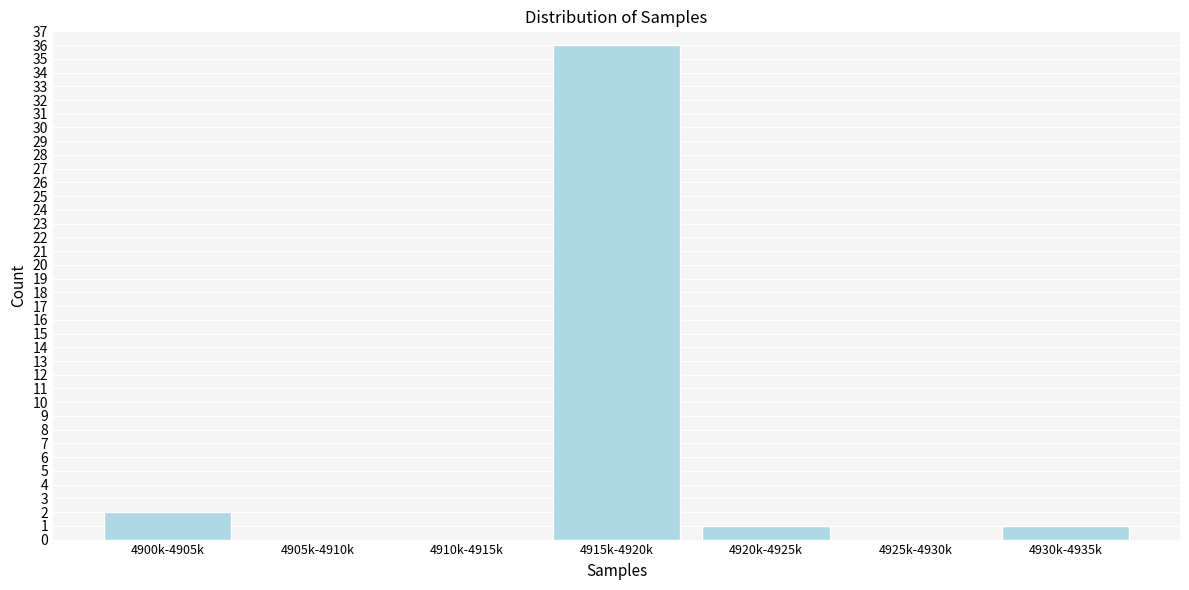

Reading left to right, what are all the values shown in this chart?

4900k-4905k=2	4905k-4910k=0	4910k-4915k=0	4915k-4920k=36	4920k-4925k=1	4925k-4930k=0	4930k-4935k=1